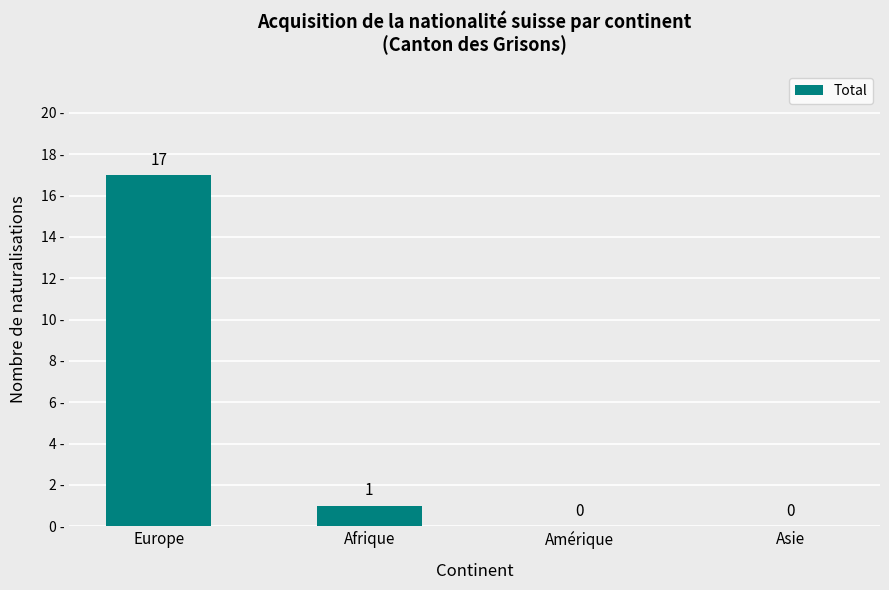

The chart shows a value of 0 at Afrique. True or false?

False